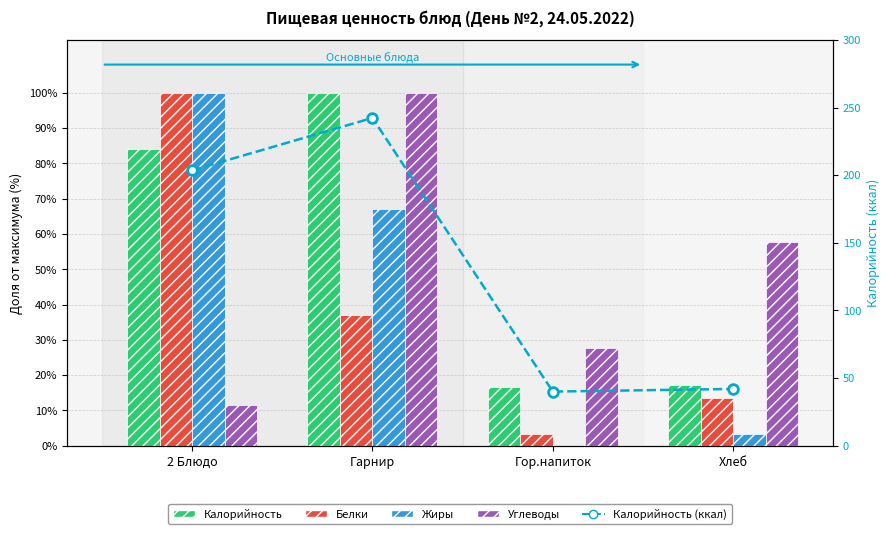

What is the value of the Углеводы bar at the 4th from the left?

57.8